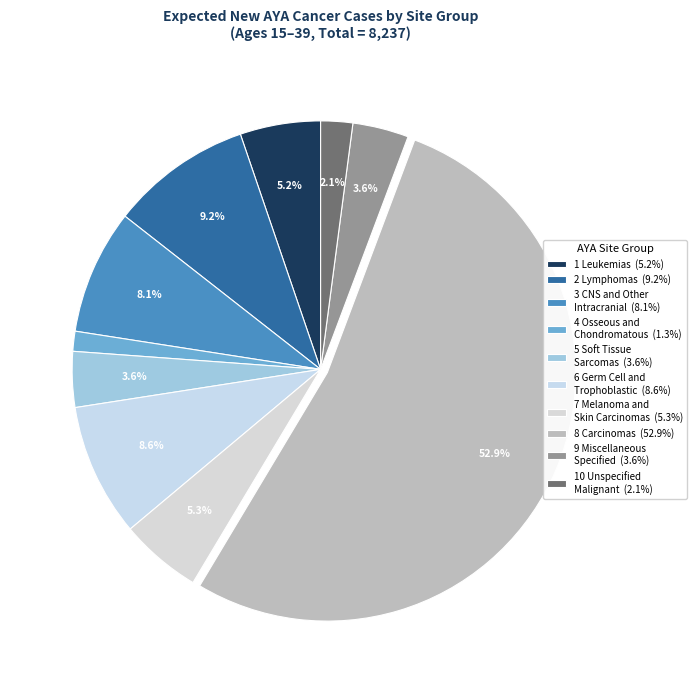

Rank the categories by value from highest to lowest.

8 Carcinomas, 2 Lymphomas, 6 Germ Cell and Trophoblastic, 3 CNS and Other Intracranial, 7 Melanoma and Skin Carcinomas, 1 Leukemias, 9 Miscellaneous Specified, 5 Soft Tissue Sarcomas, 10 Unspecified Malignant, 4 Osseous and Chondromatous